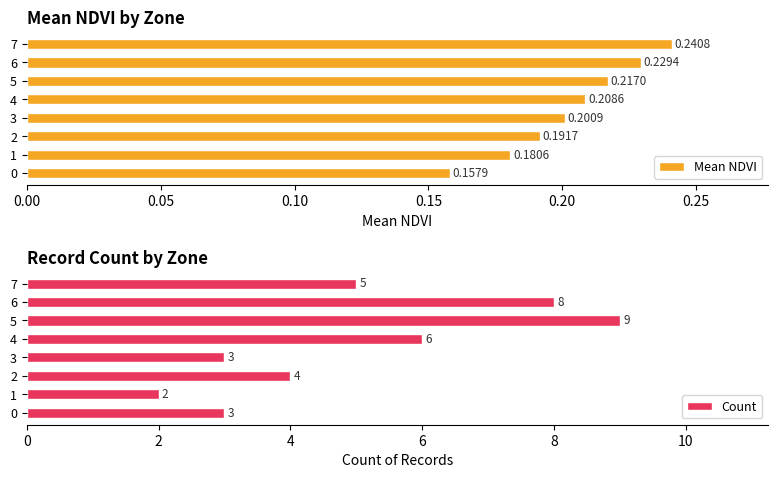

What are all the series names shown in the legend?

Mean NDVI, Count